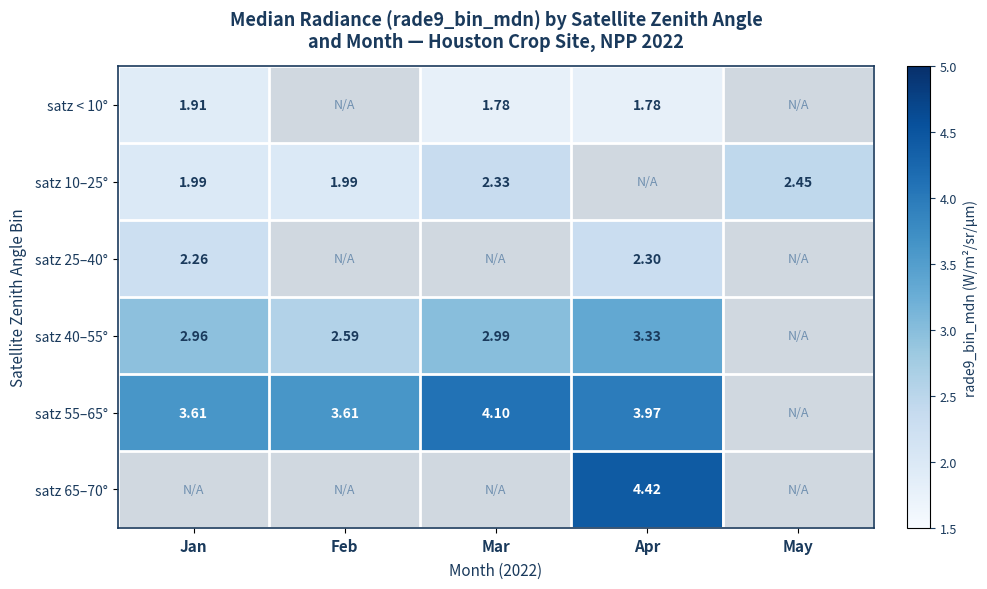

Is the value of satz 65–70° at Apr greater than the value of satz 55–65° at Apr?

Yes